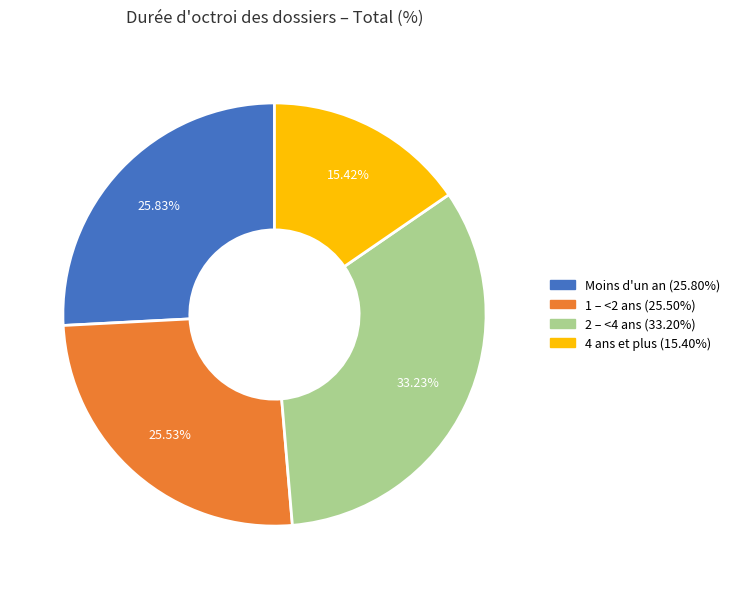

Which slice is the smallest?

4 ans et plus